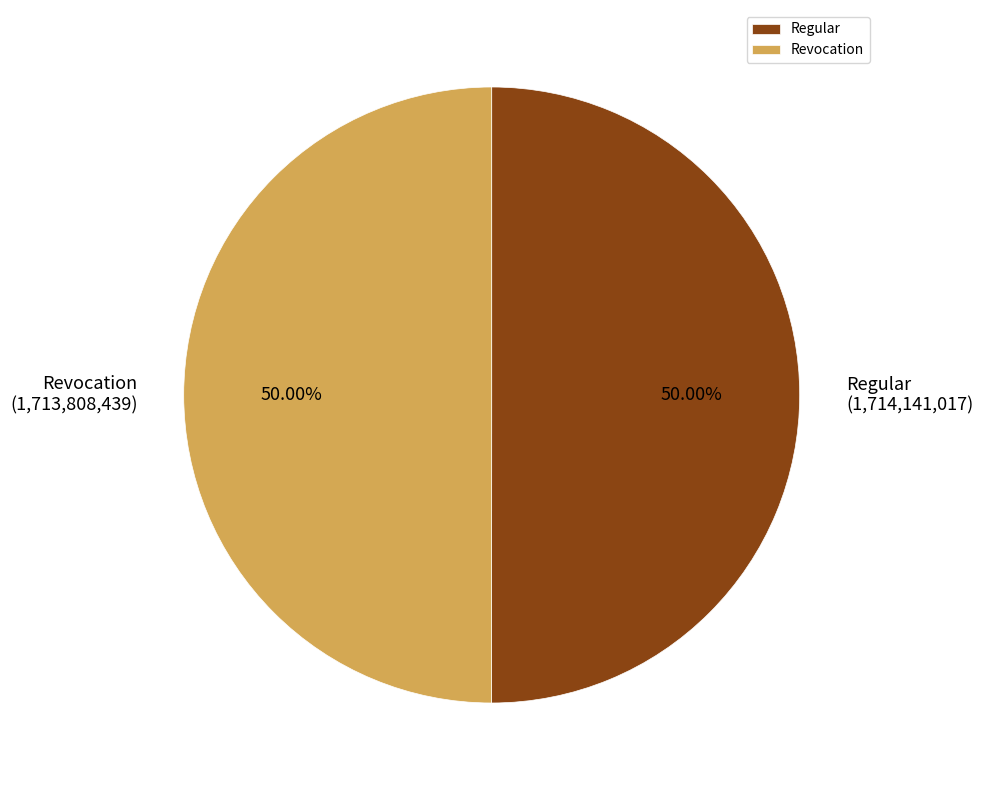

Approximately how many times larger is the value at Regular compared to Revocation?

1.0